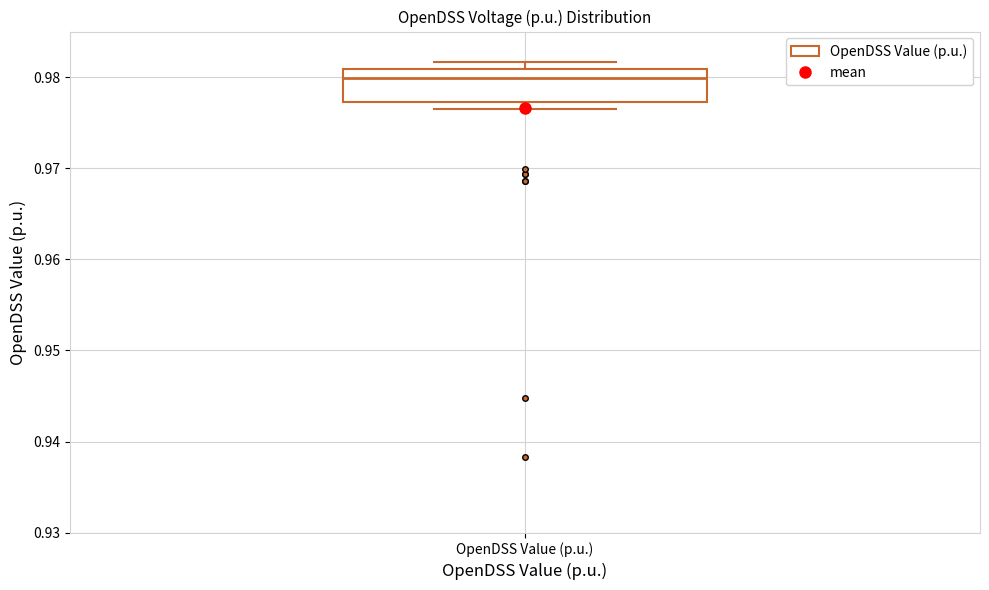

Where is the upper edge of the box for OpenDSS Value (p.u.) on the y-axis? The values are not printed on the chart, so give them approximately, as read against the axis.

0.981